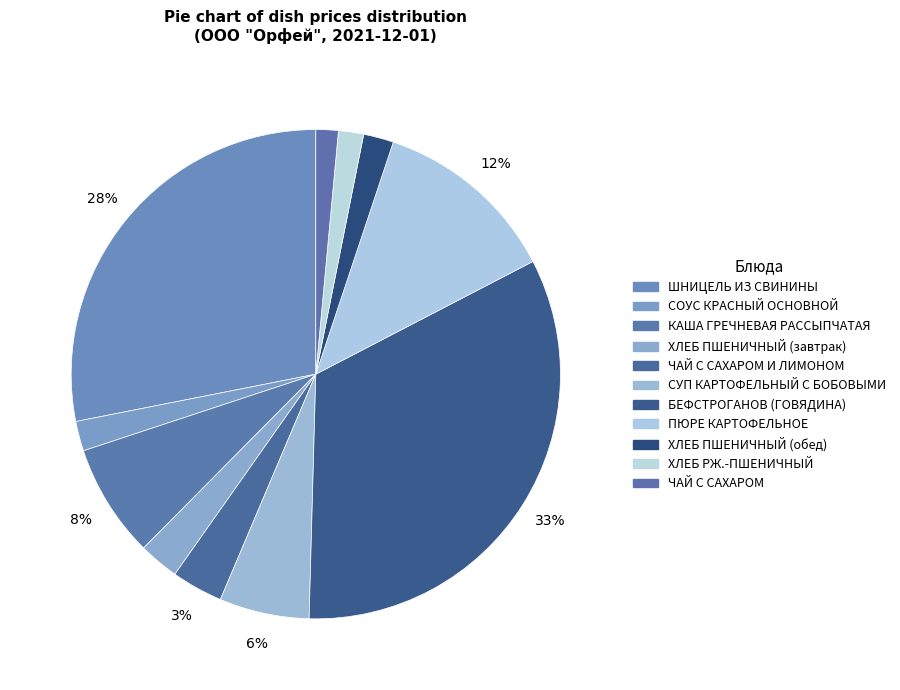

How many slices are in this pie chart?

11